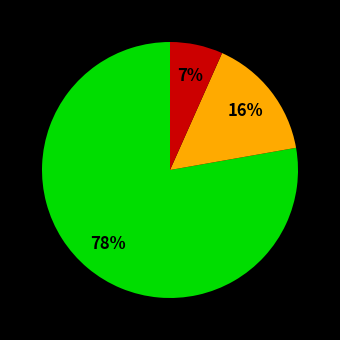

To the nearest percent, what is the average slice percentage?

33%